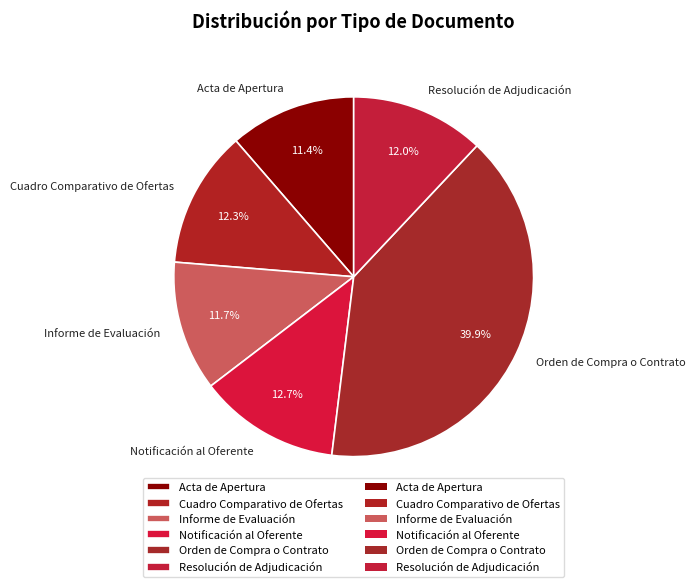

Is there a majority slice in this chart?

No